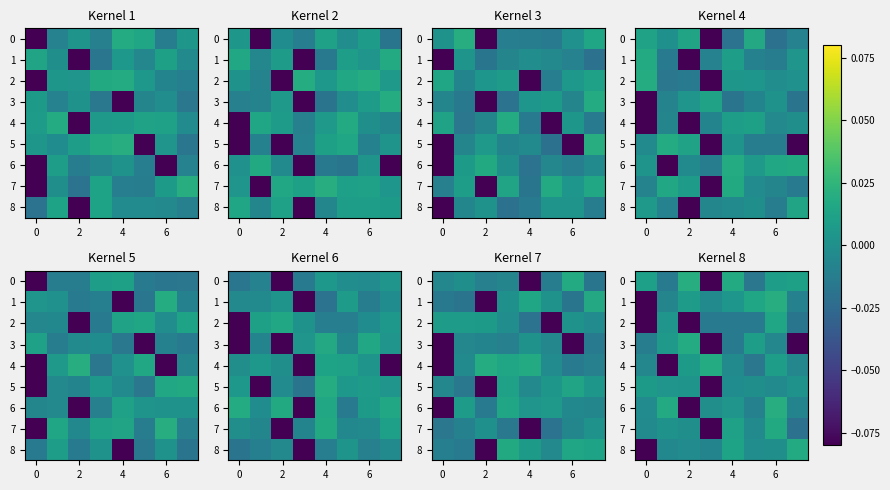

What is the minimum value for row_8?

-0.1